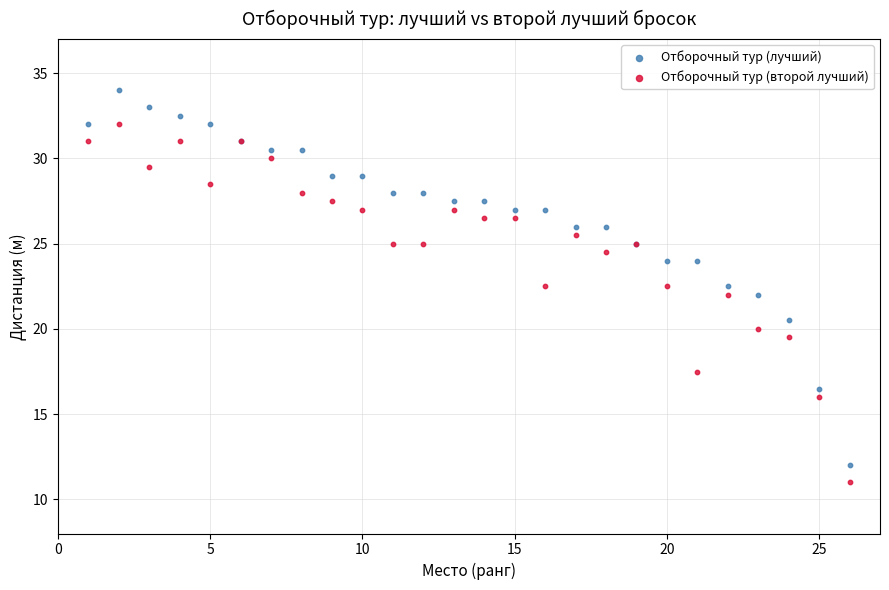

Which series reaches the maximum Y coordinate?

Отборочный тур (лучший)